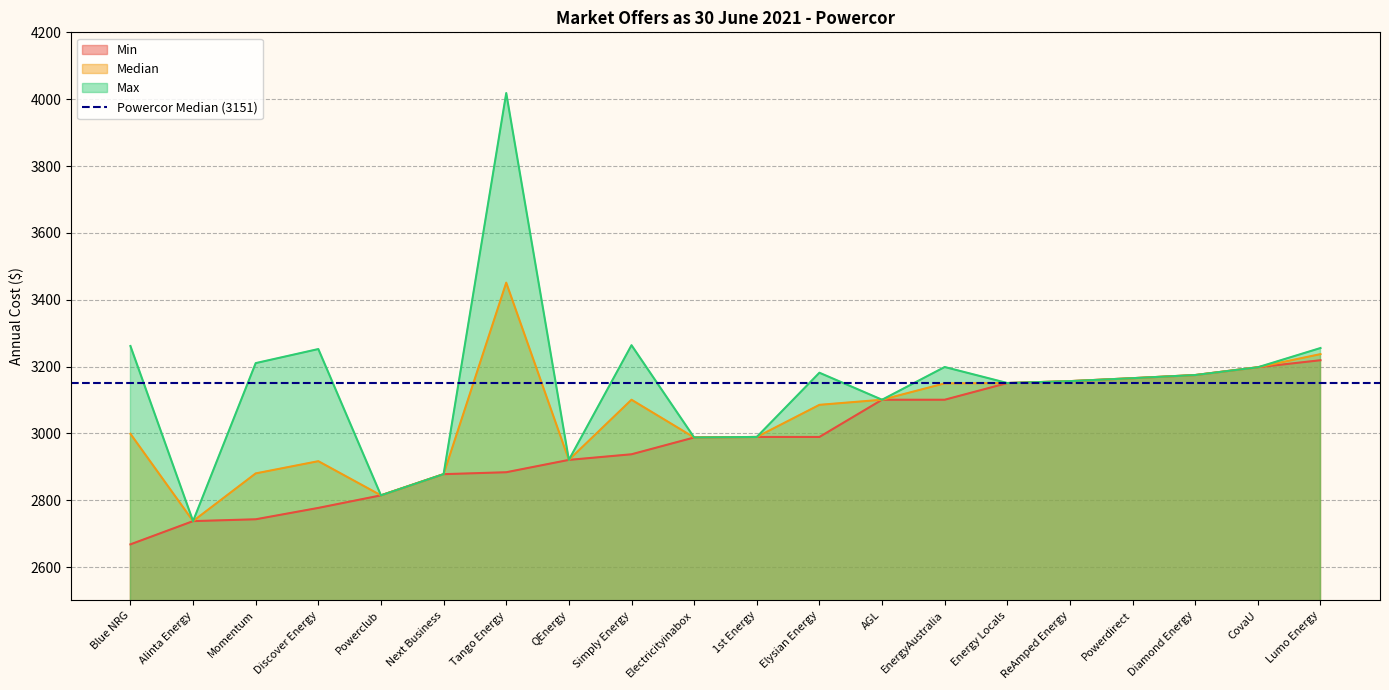

What are all the series names shown in the legend?

Min, Median, Max